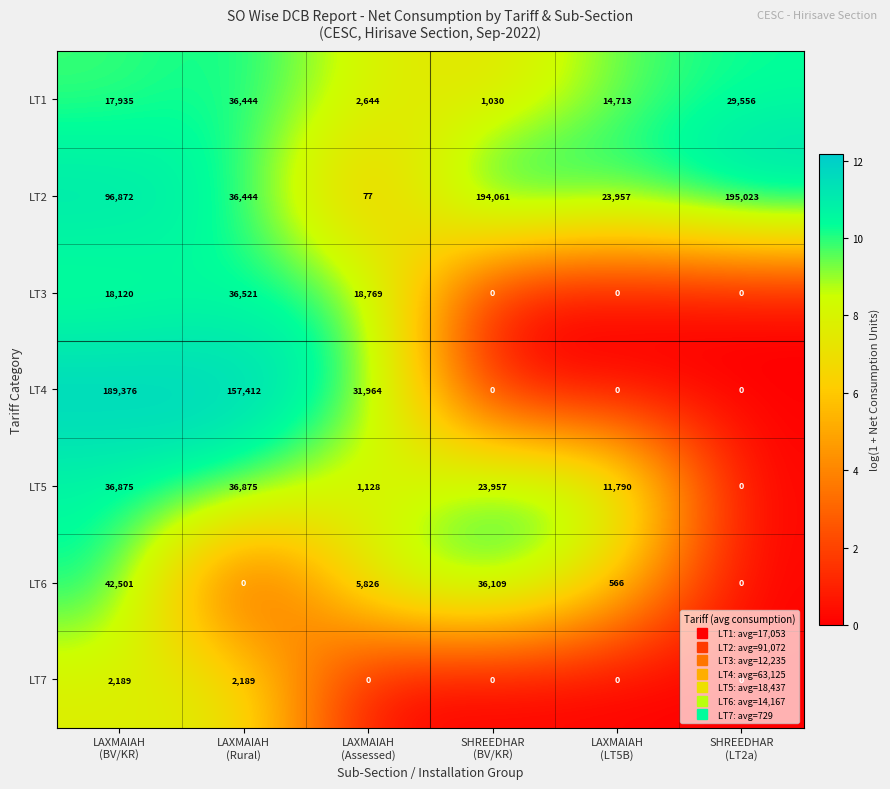

At how many categories does at least one series exceed 7?

6